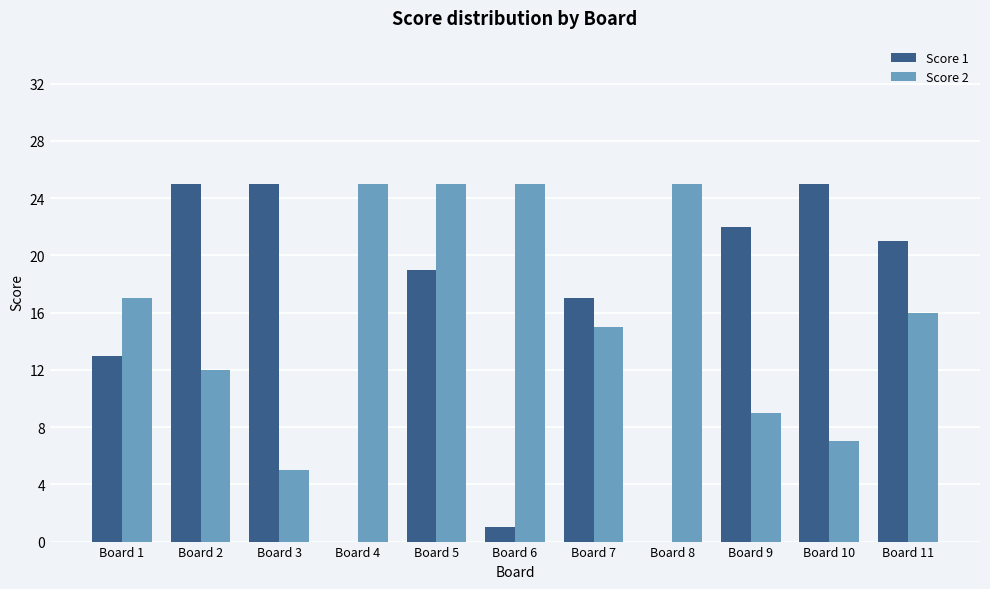

Are the bars grouped side by side (vs. stacked)?

Yes